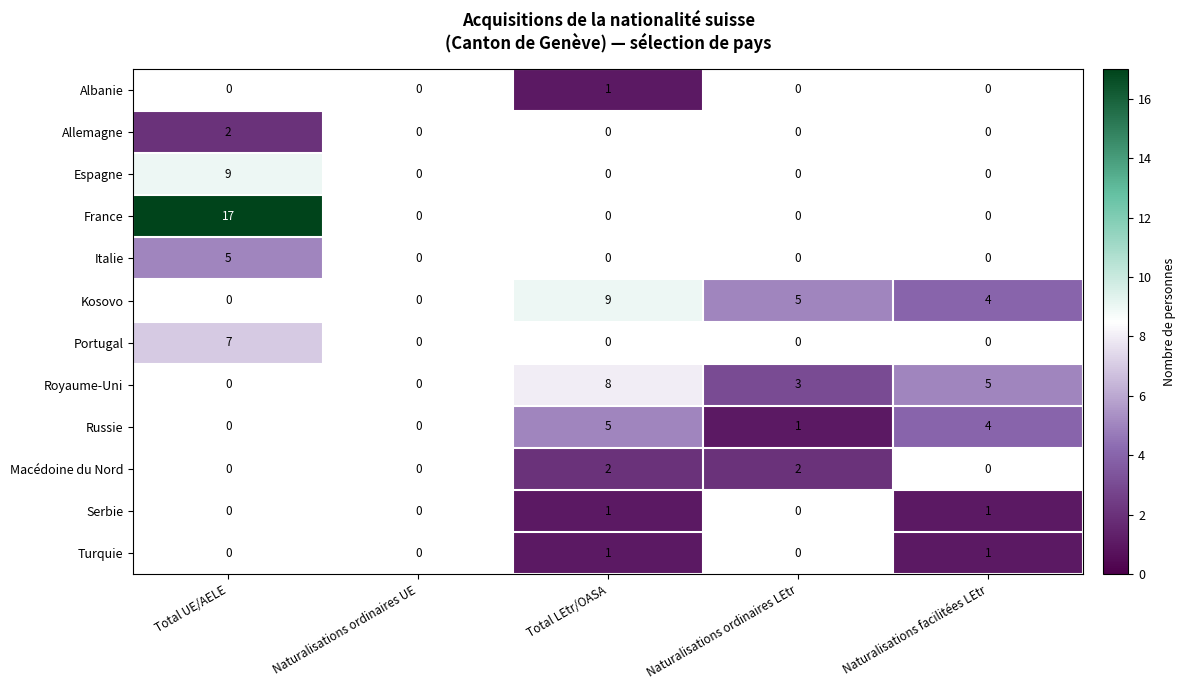

True or false: Kosovo has a value of 5 at Naturalisations ordinaires LEtr.

True